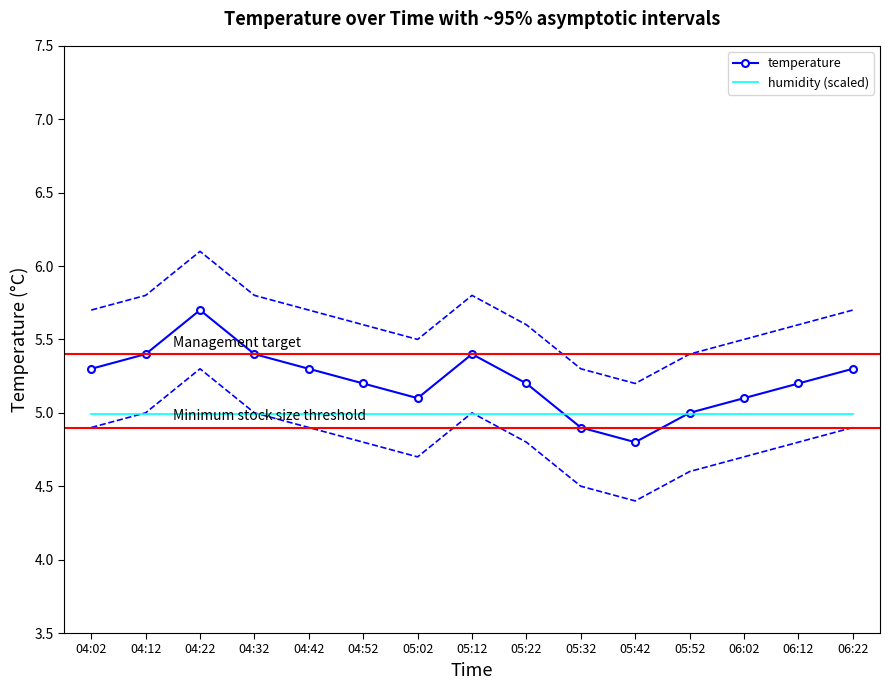

True or false: humidity (scaled) has more than 0 points higher than both neighbors.

False